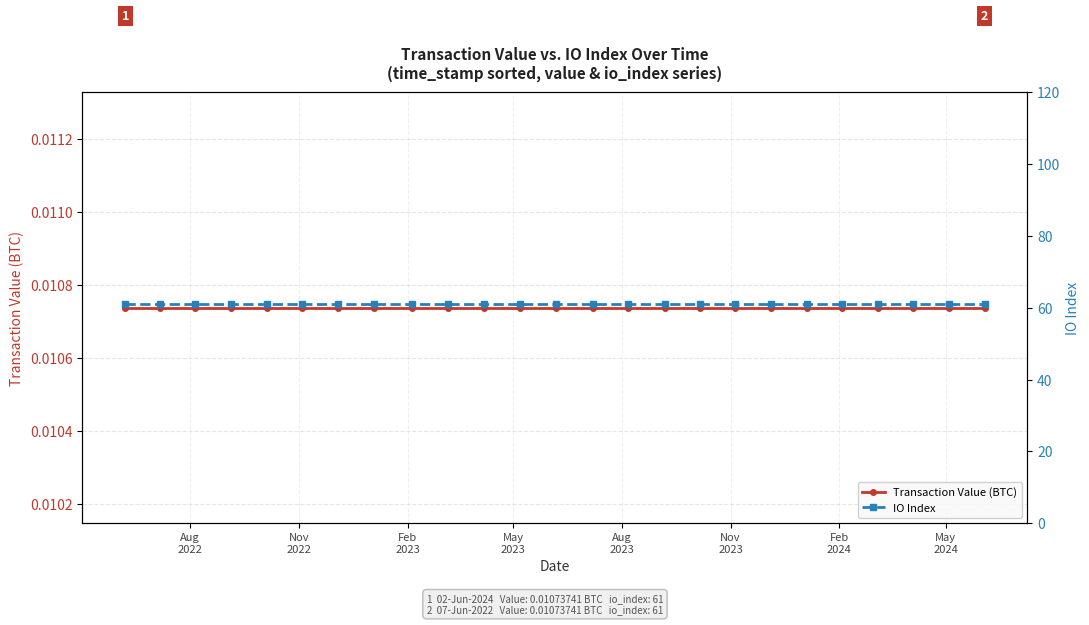

True or false: IO Index has a value of 61.0 at Feb
2023.

True